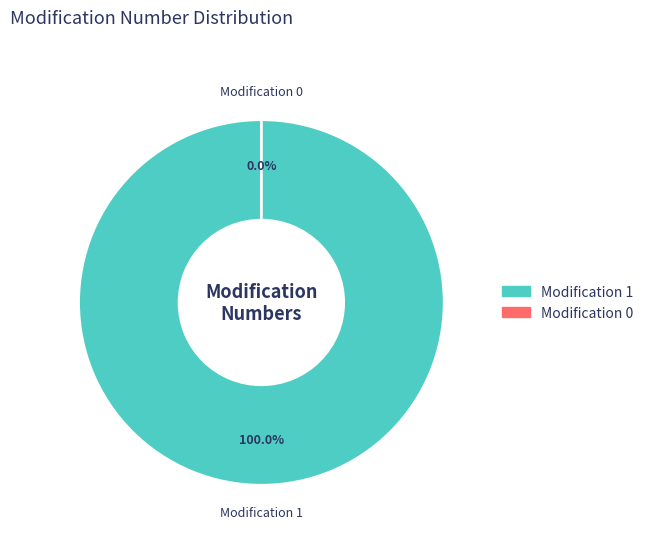

What is the smallest slice in the pie chart?

Modification 0